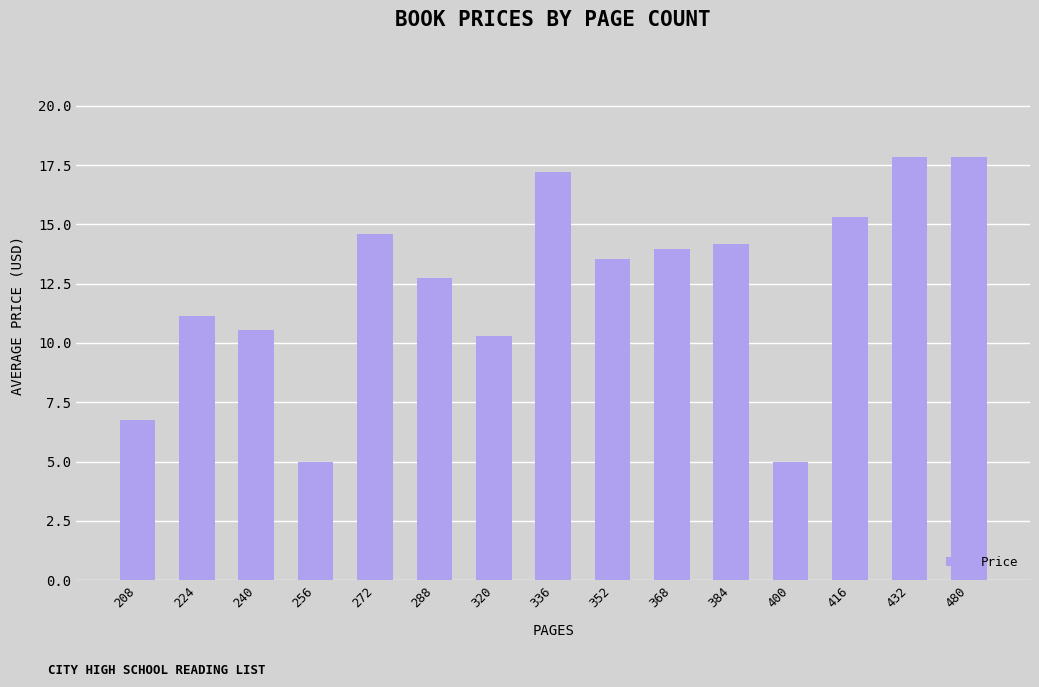

What is the approximate value at 256?

5.0